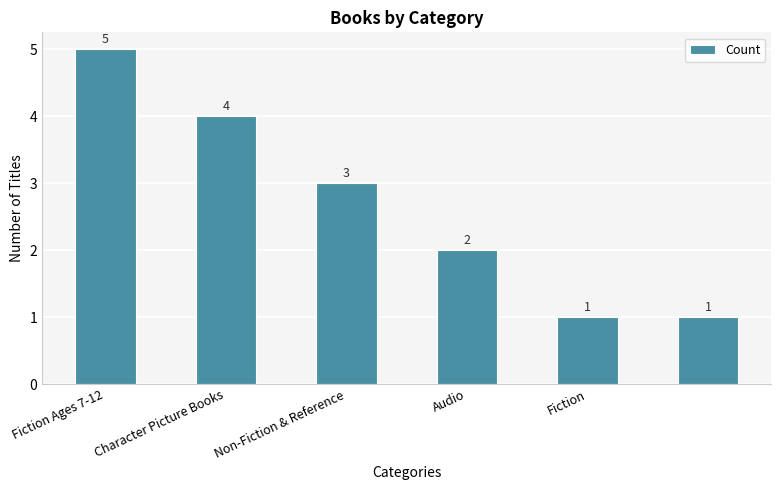

Are the bars grouped side by side (vs. stacked)?

No